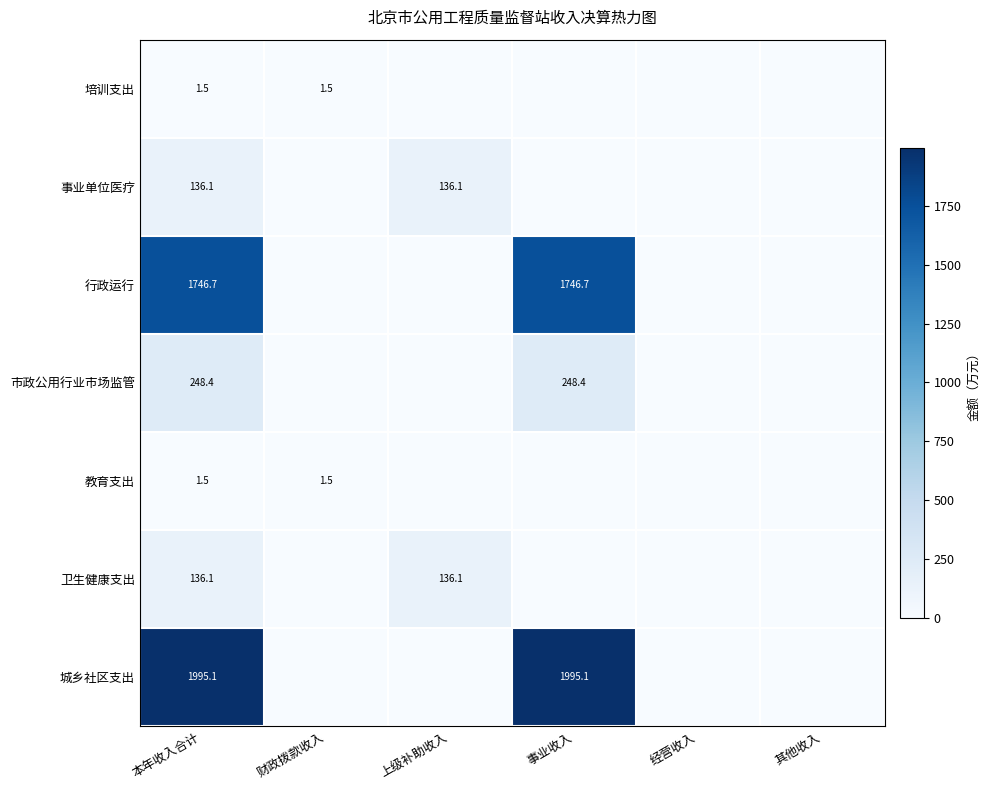

The 事业单位医疗 series shows 220.0 at 本年收入合计. True or false?

False